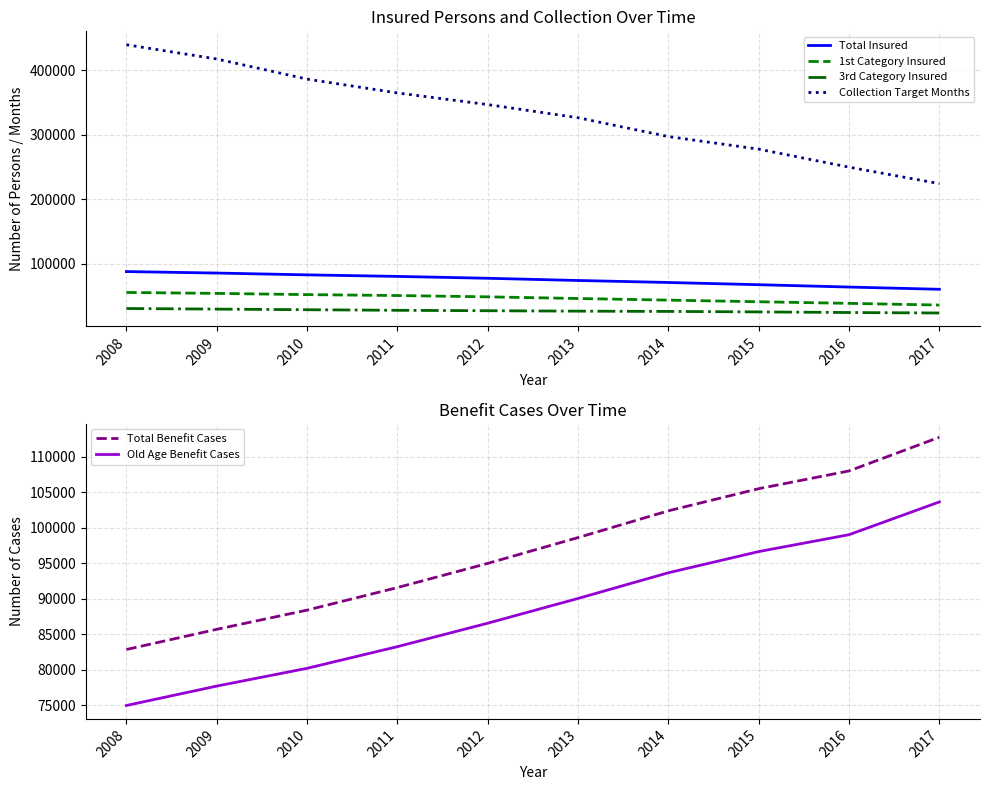

What is the sum of the Old Age Benefit Cases values at 2011 and 2016?

182268